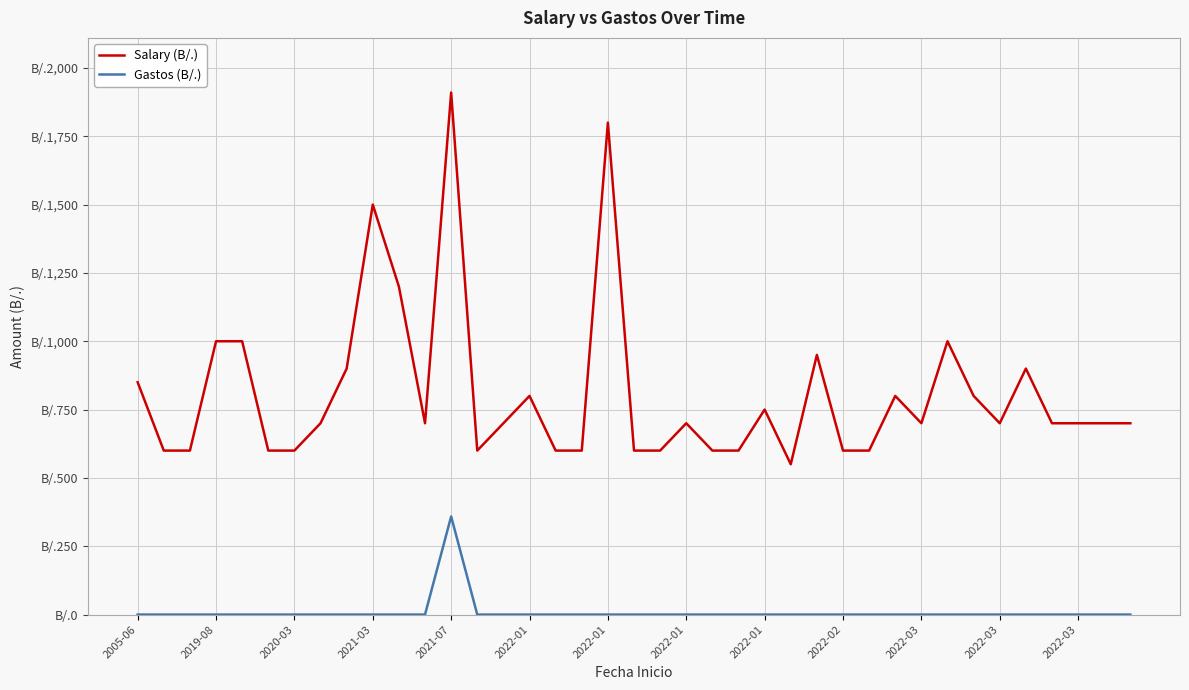

True or false: Gastos (B/.) has more than 1 points higher than both neighbors.

False